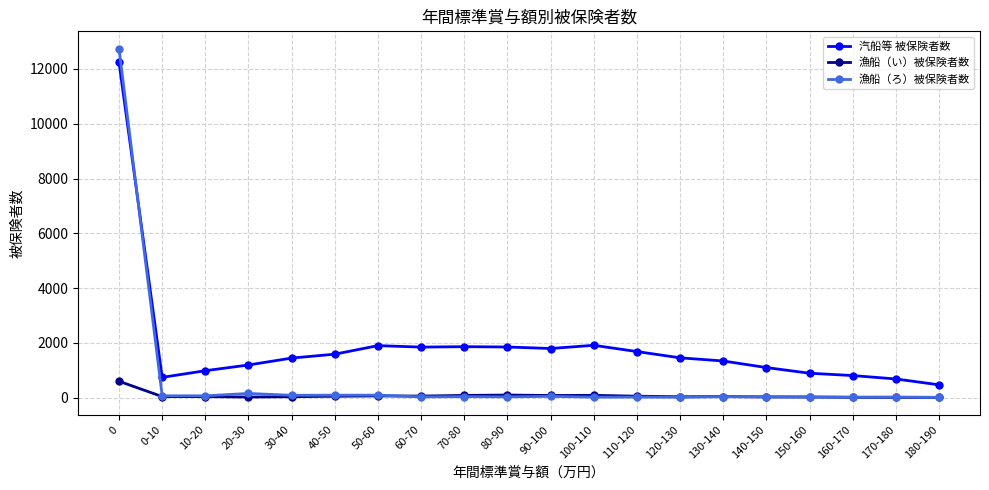

How many lines are shown in the chart?

3